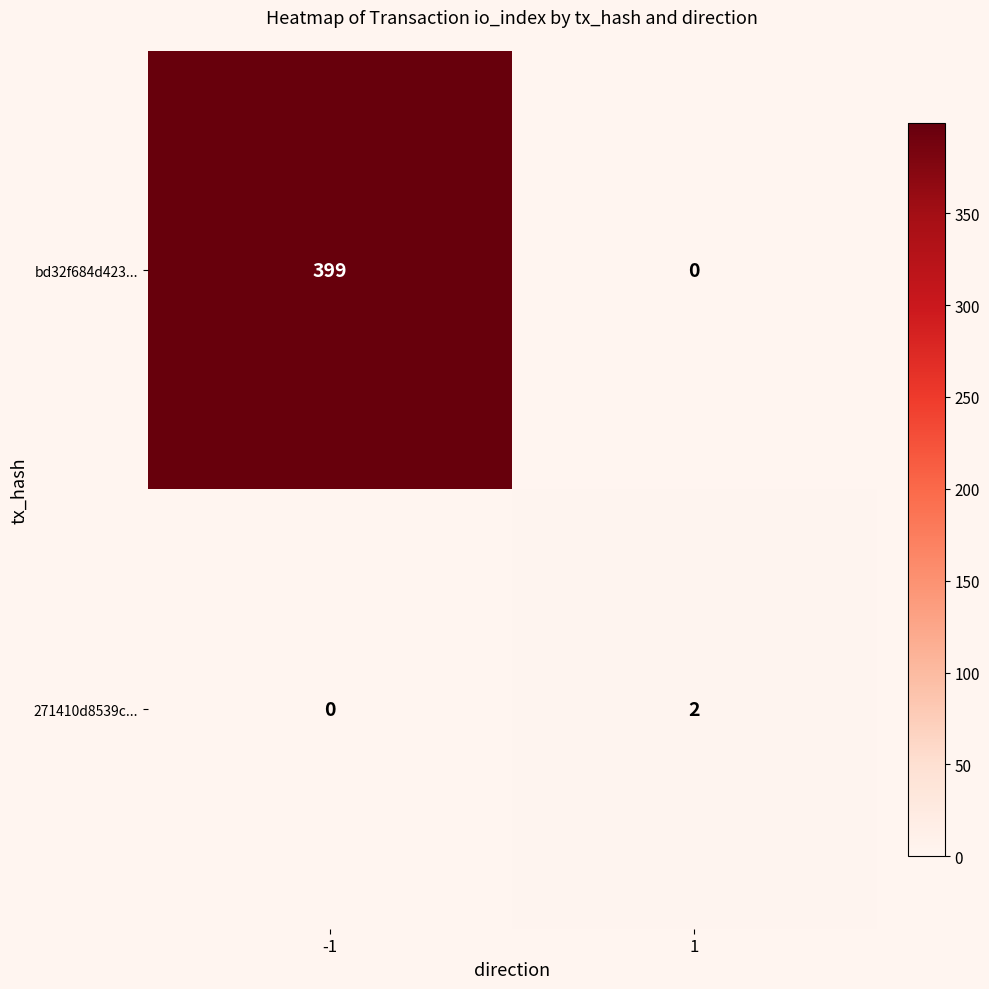

At -1, list the series in order from largest to smallest.

bd32f684d423..., 271410d8539c...